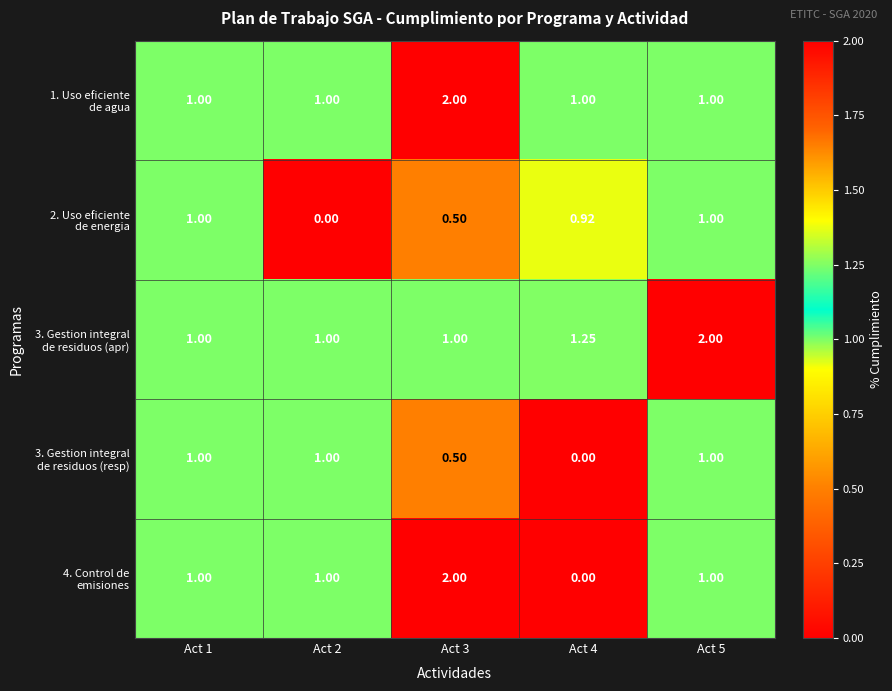

At which category does the chart reach its peak across all series?

Act 3